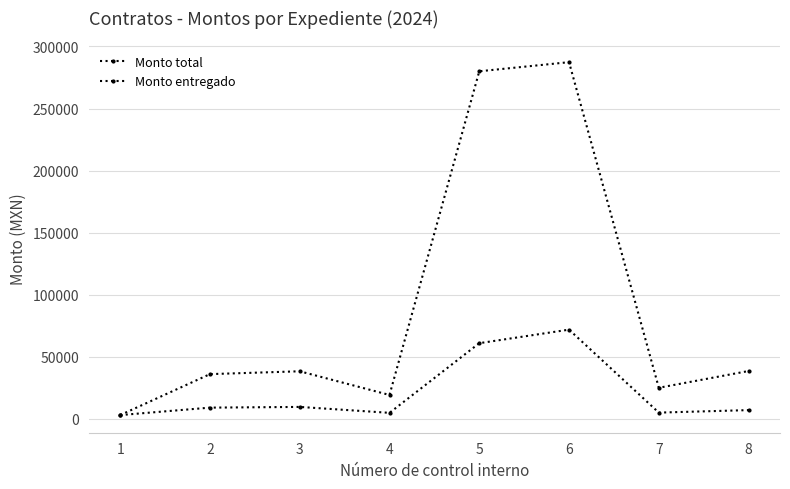

How many lines are shown in the chart?

2